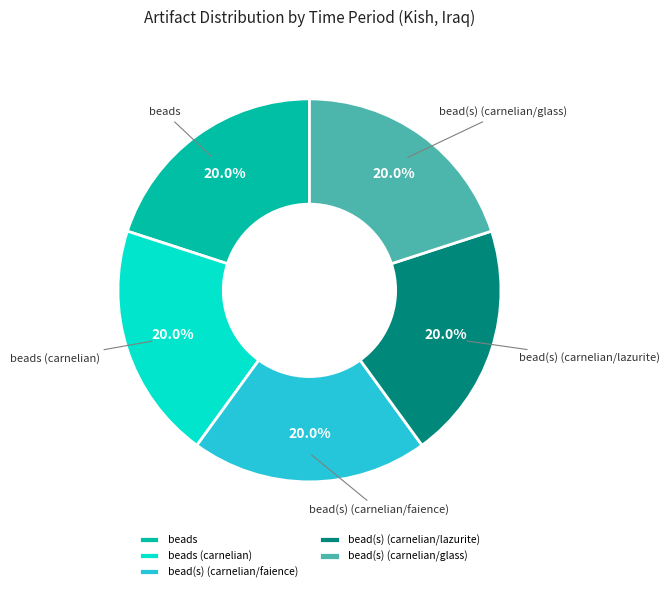

Does any single category account for the majority?

No